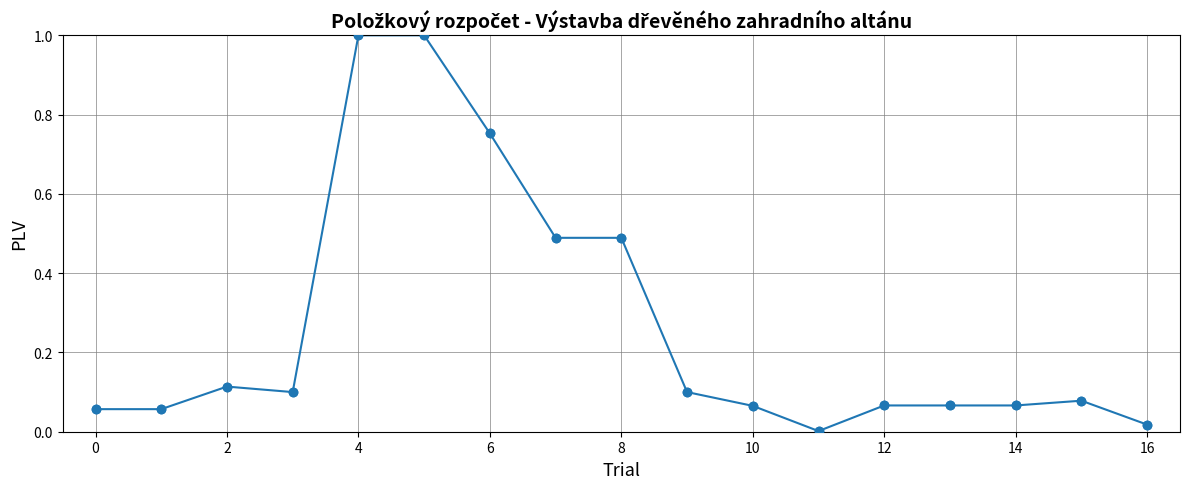

What is the sum of all values?

4.5